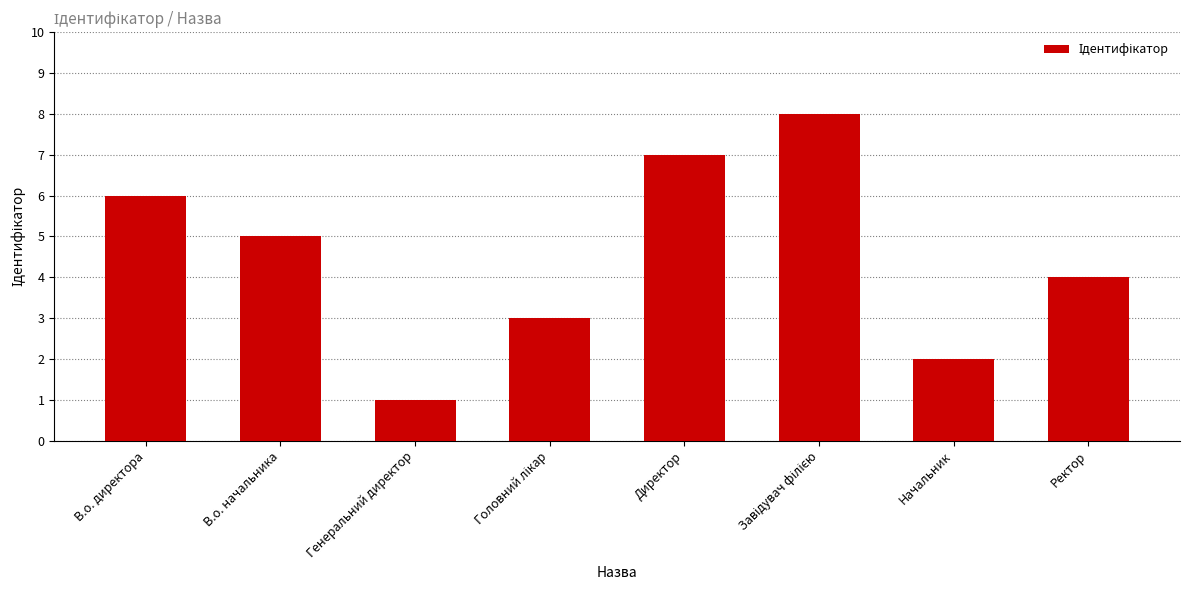

The chart shows a value of 4 at Ректор. True or false?

True